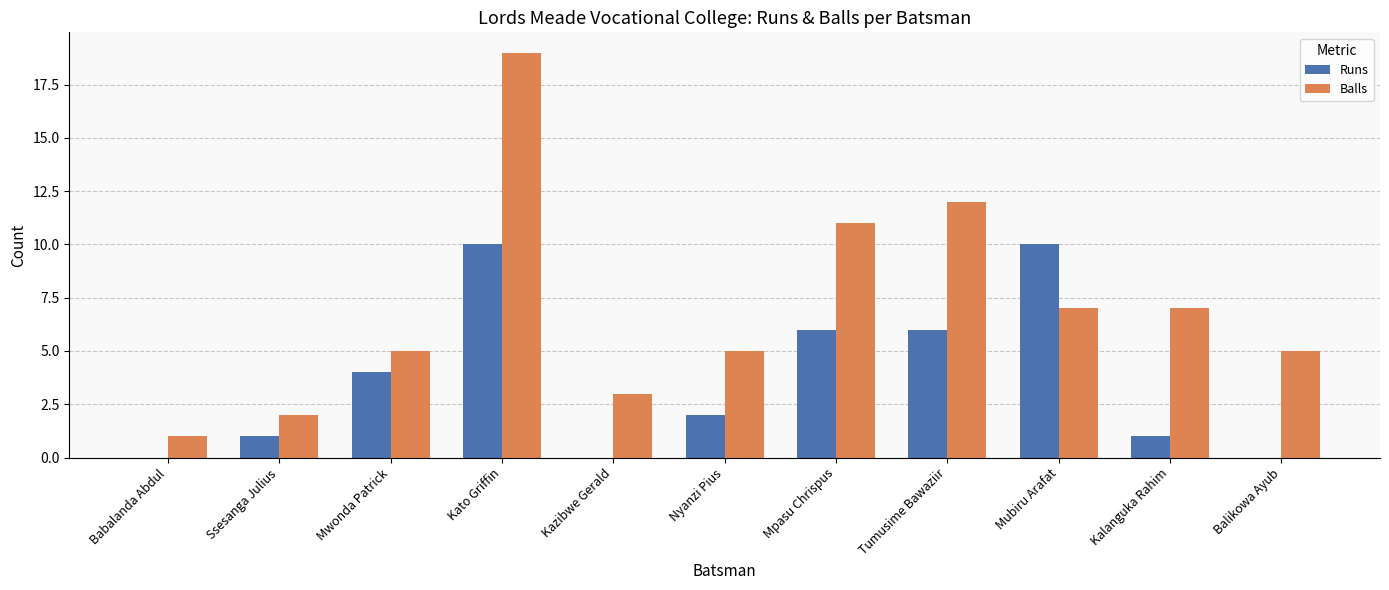

Which series changed the most between Babalanda Abdul and Kalanguka Rahim?

Balls